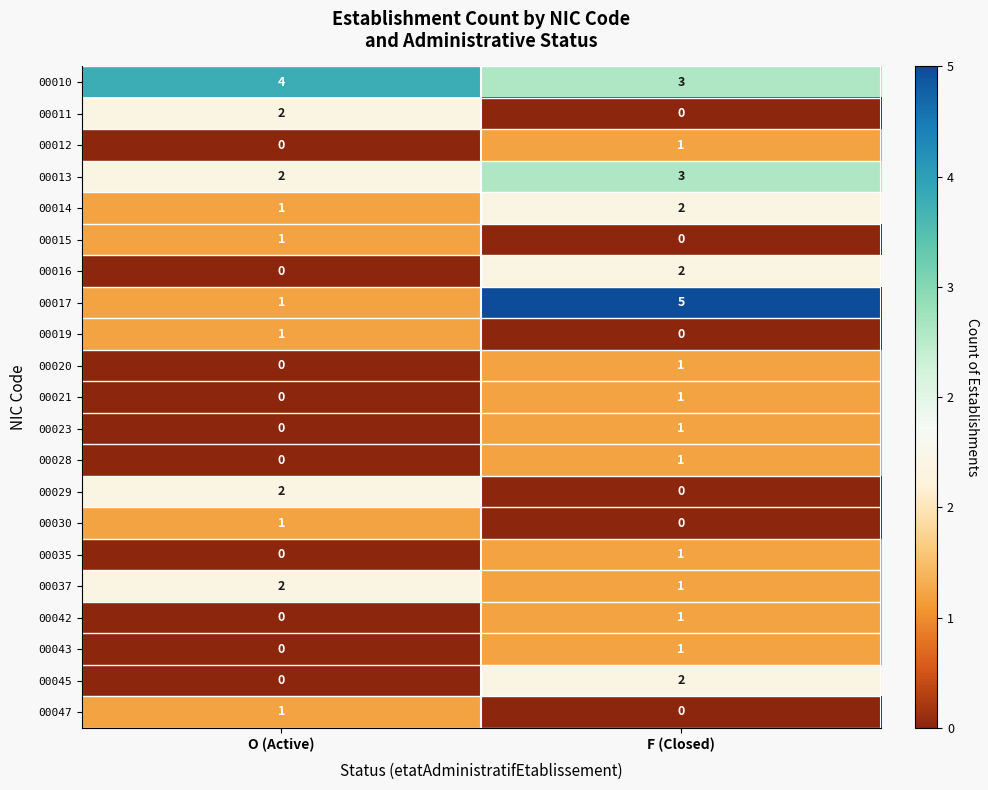

Which label corresponds to the largest value in the chart?

F (Closed)